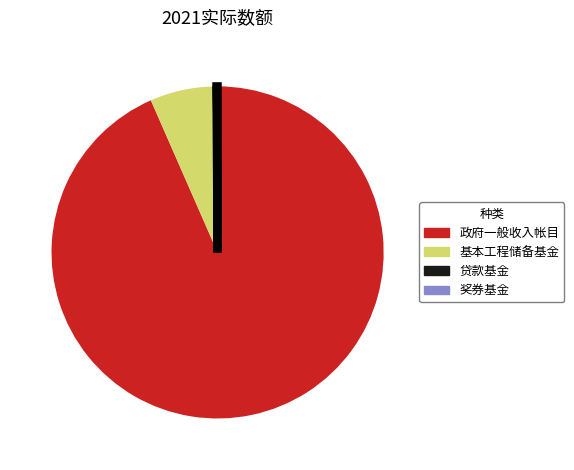

What is the largest slice in the pie chart?

政府一般收入帐目